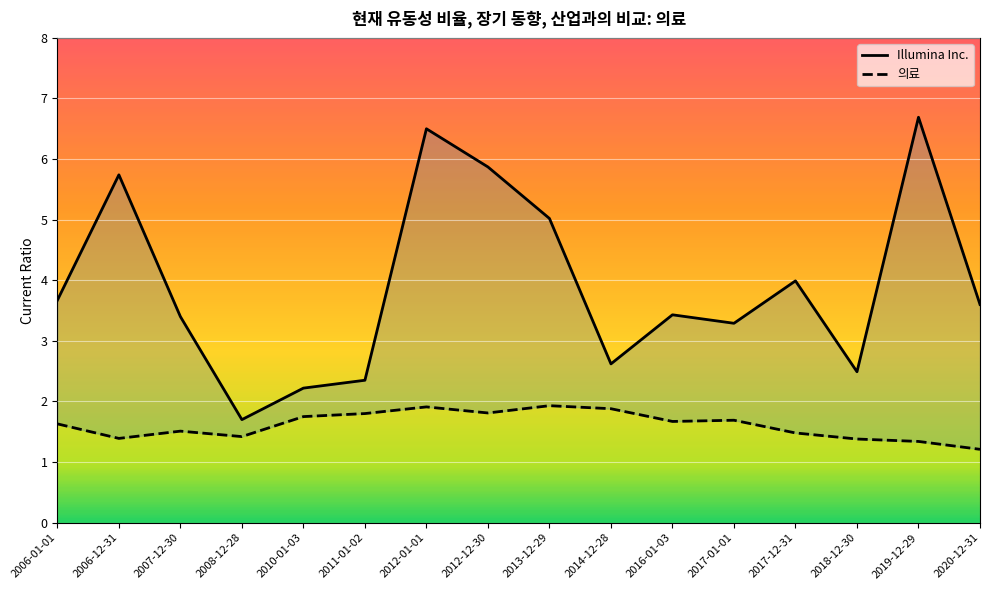

True or false: Illumina Inc. and 의료 intersect in this chart.

False